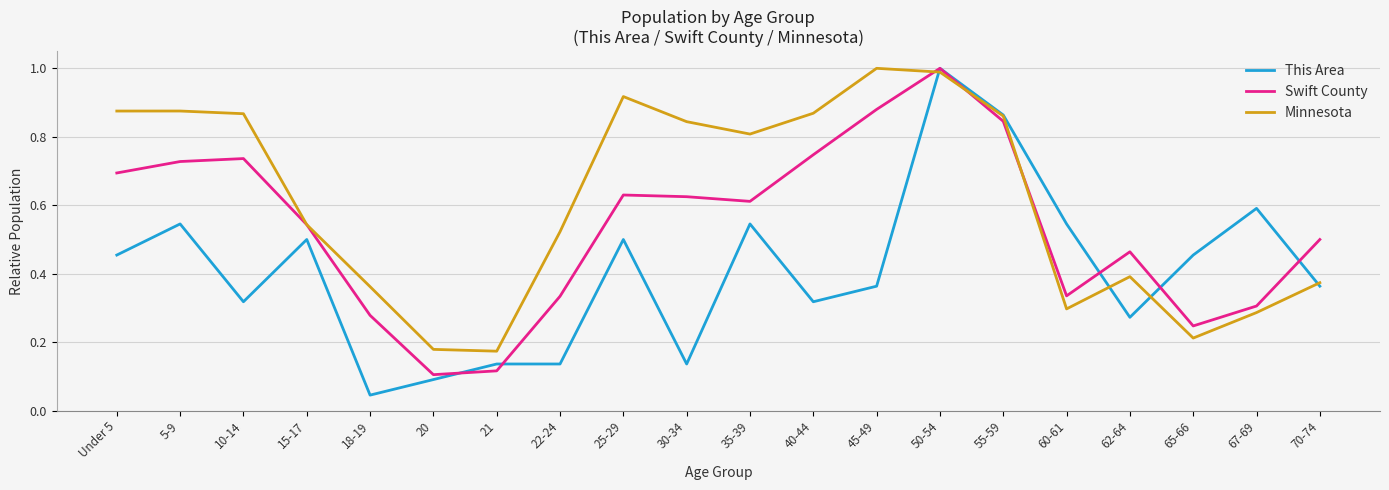

Which series has the largest range (max minus min)?

This Area